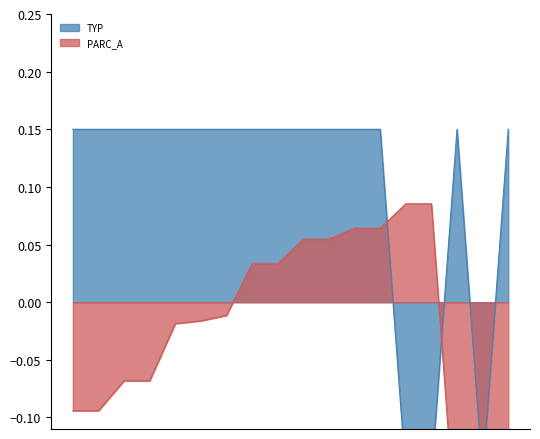

How many lines are shown in the chart?

2